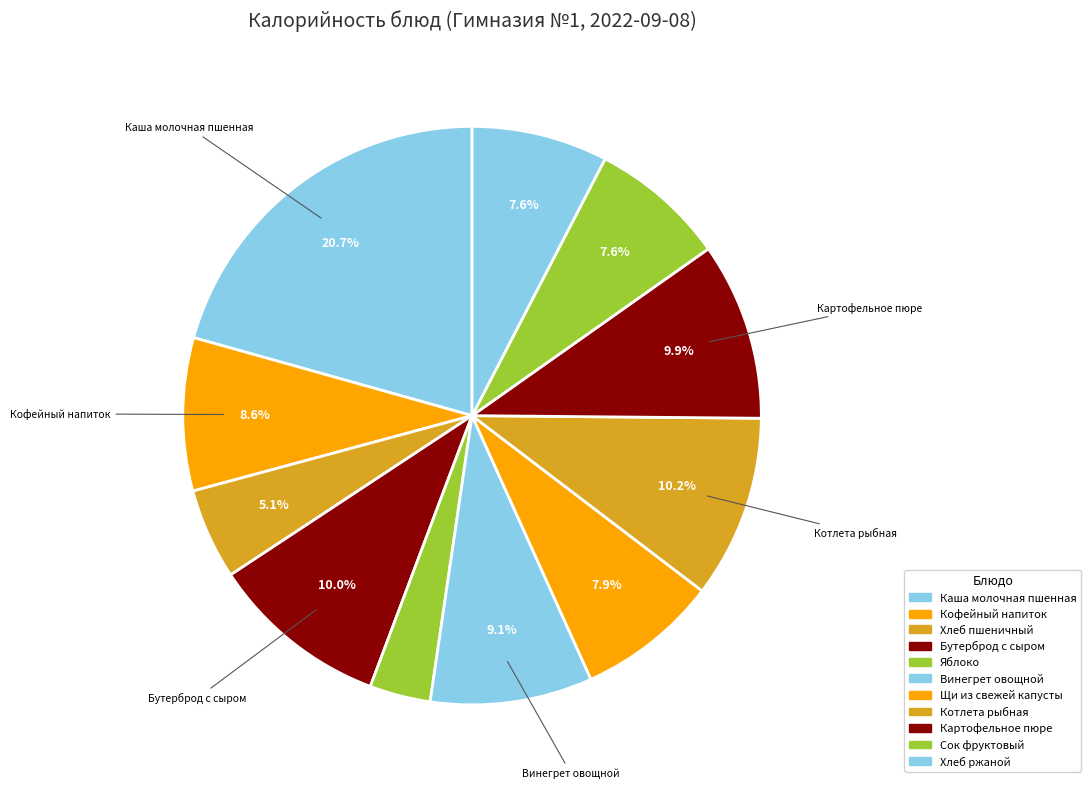

Count the number of slices in the pie.

11